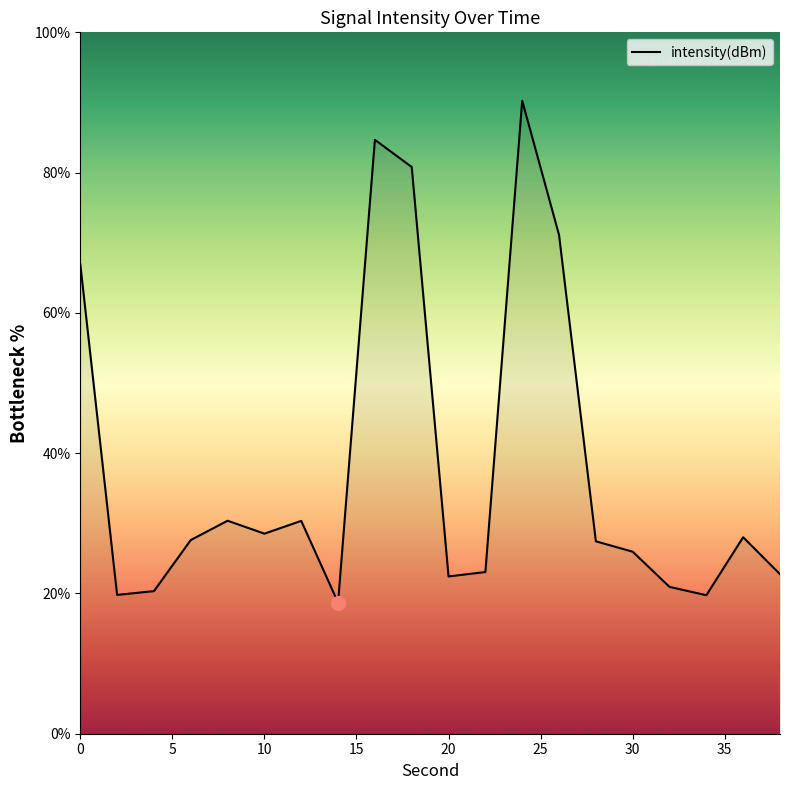

What is the maximum value shown in the chart?

90.2